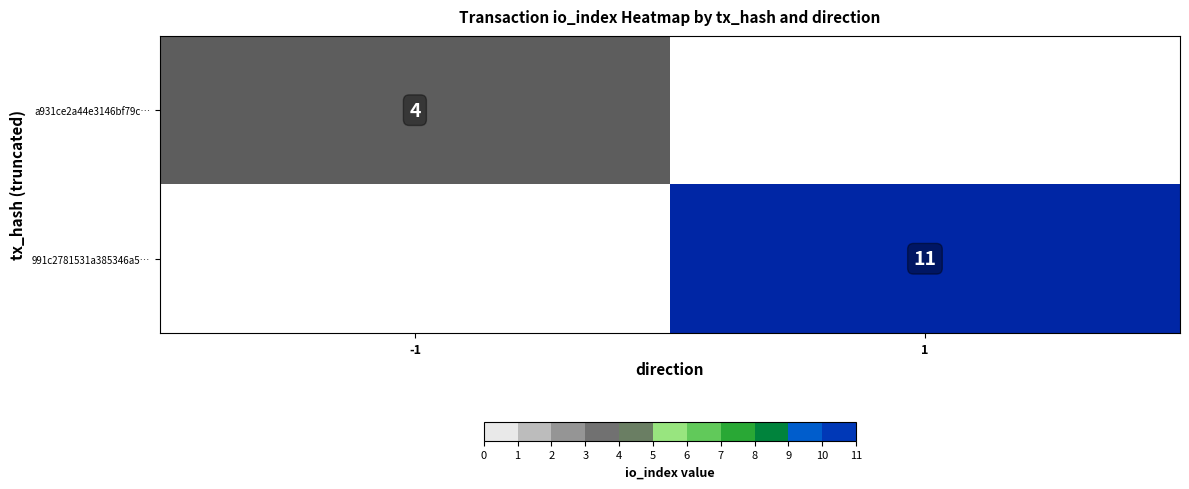

Is it true that 991c2781531a385346a5… equals 17 at 1?

False